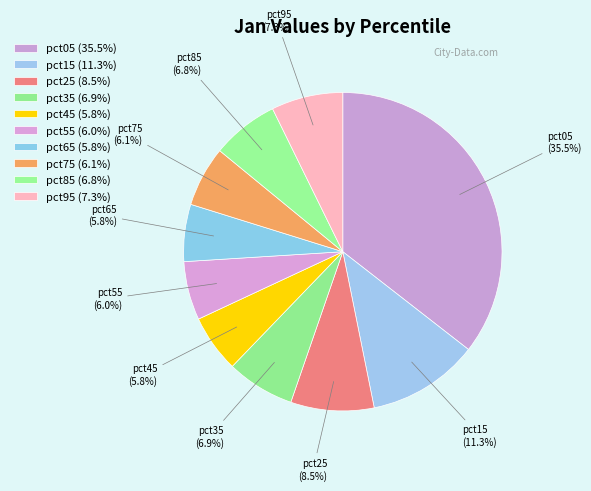

Combined, what portion of the pie is pct95 and pct25?

15.7%